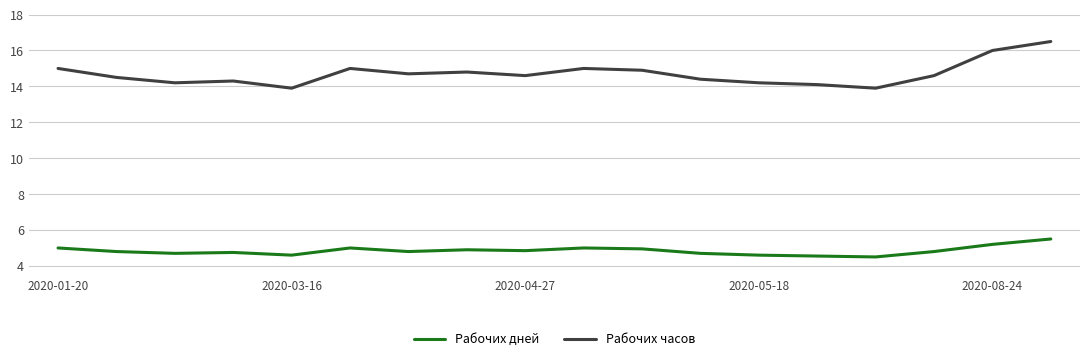

Which series has the largest range (max minus min)?

Рабочих часов